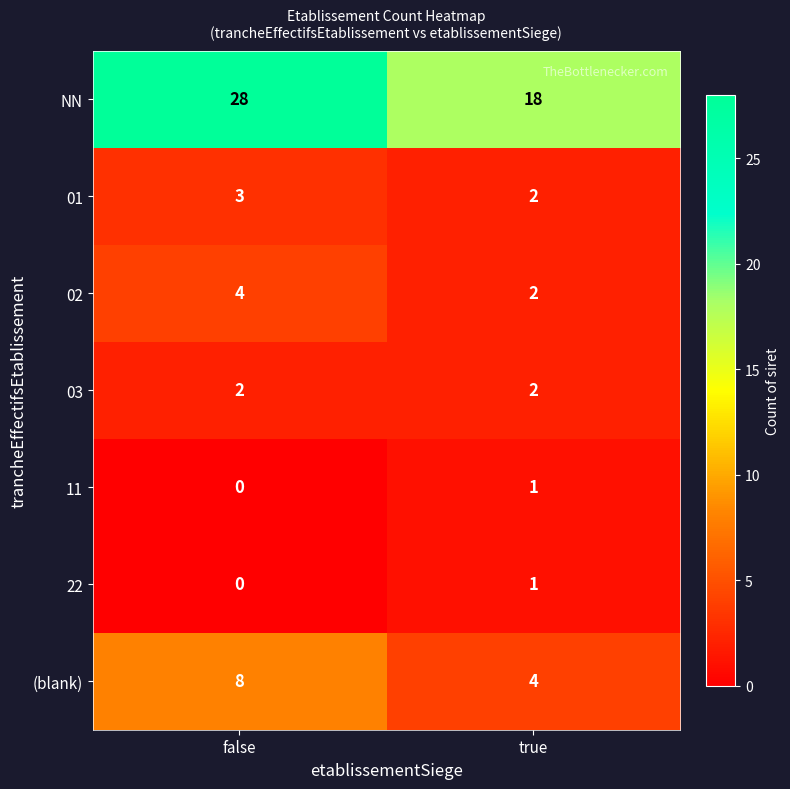

At which label is 11 closest to 0?

false